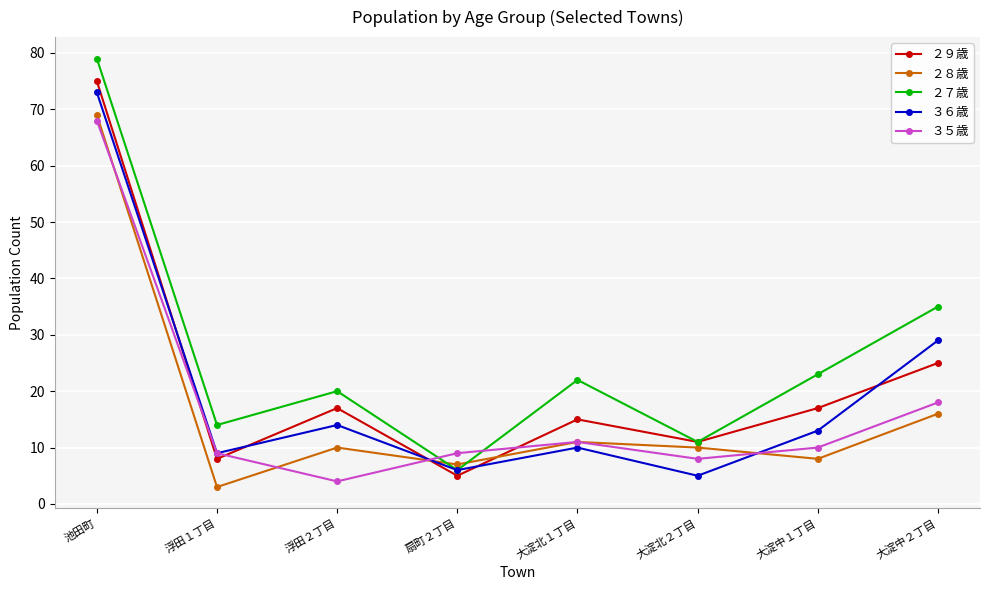

What is the label of the 6th point from the left?

大淀北２丁目